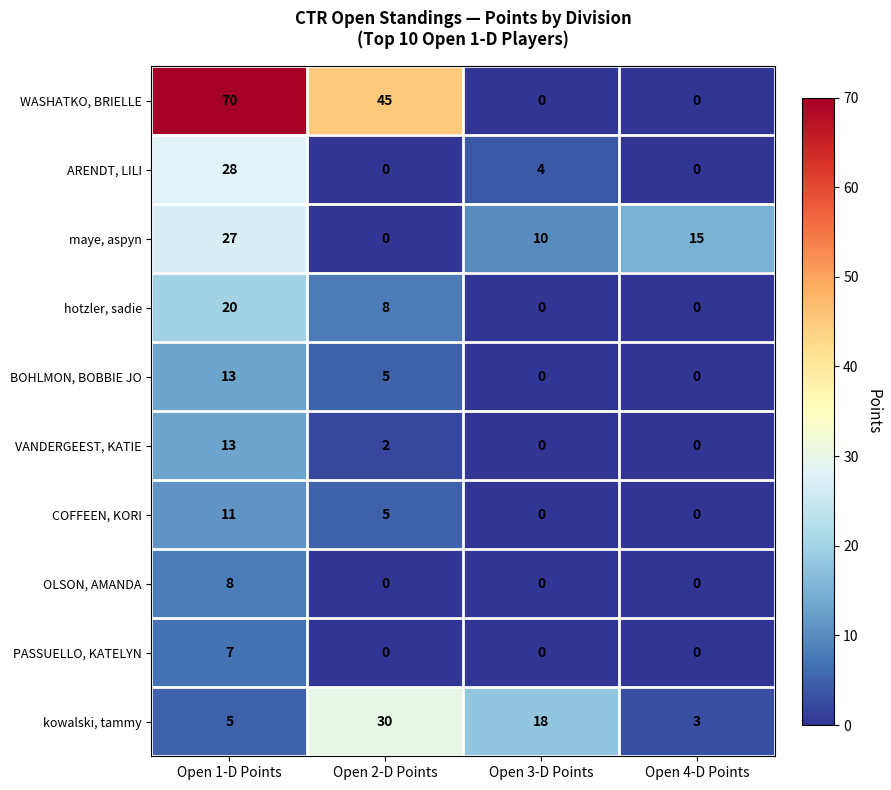

The hotzler, sadie series shows 5 at Open 2-D Points. True or false?

False